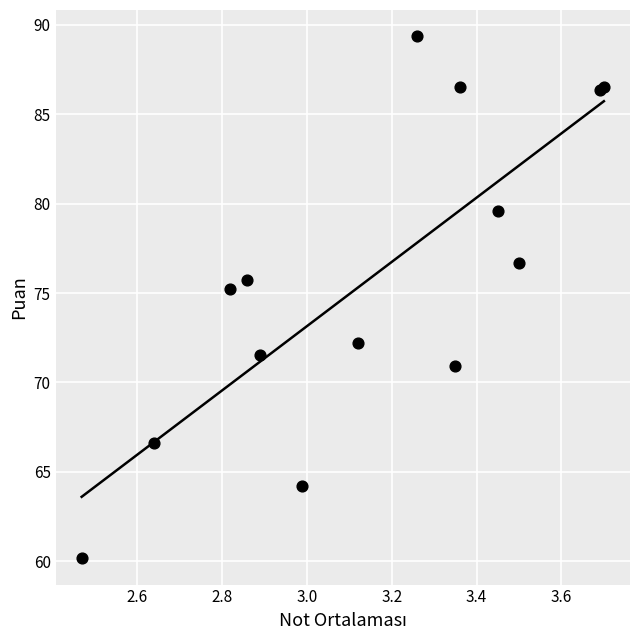

What Y value in the scatter plot is closest to 74?

75.2